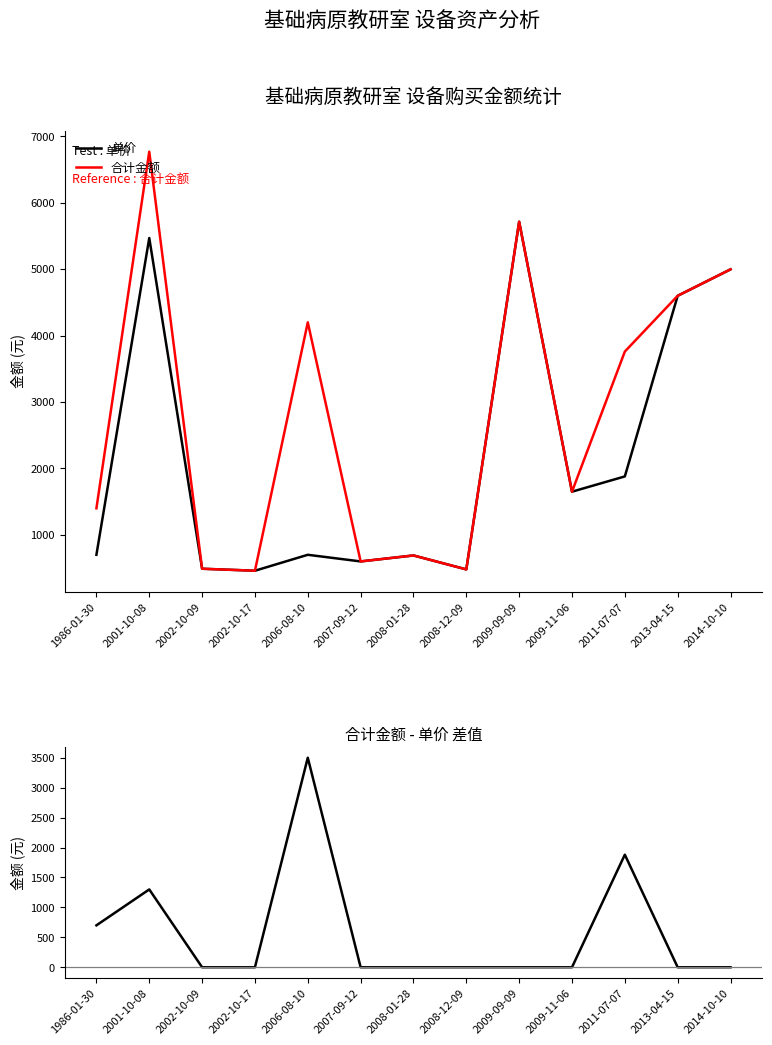

At which category does 单价 reach its first local peak?

2001-10-08